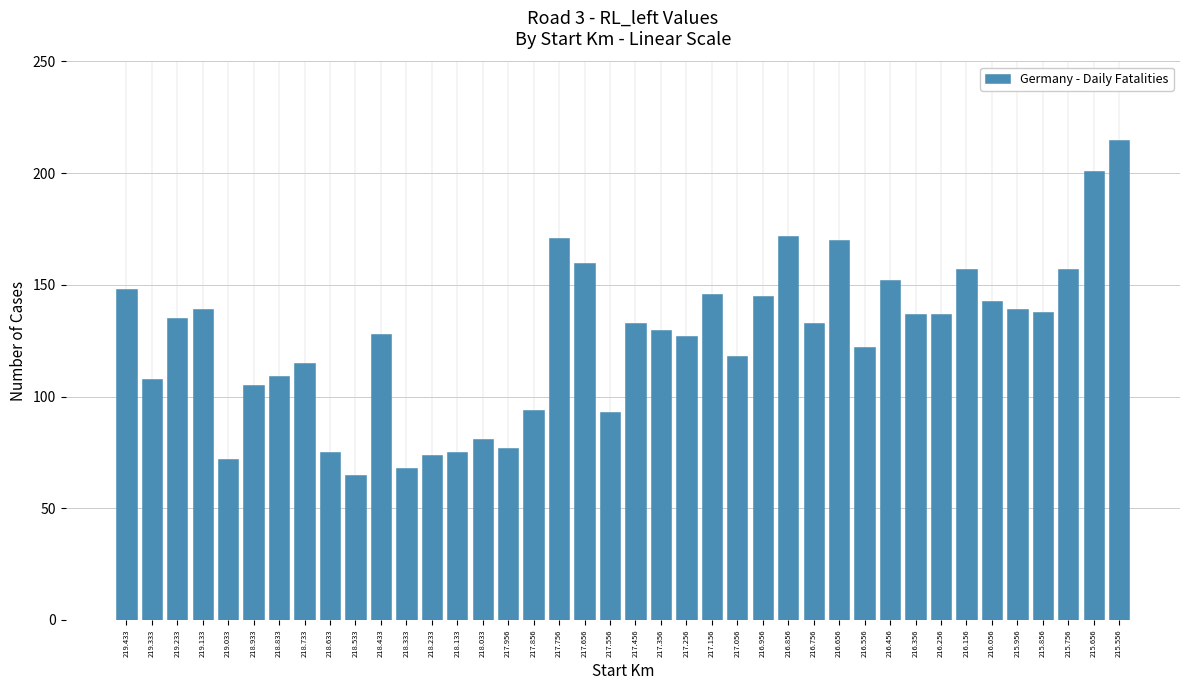

How many data points are less than 133?

19